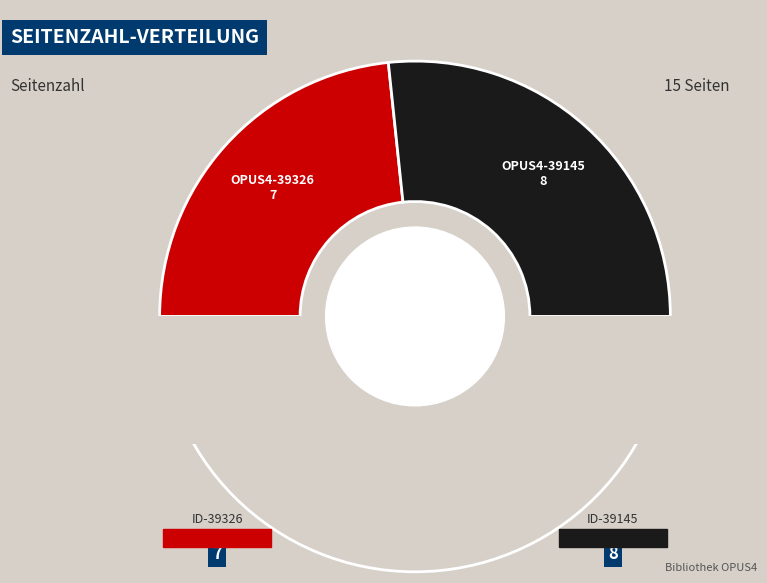

Between OPUS4-39145 and OPUS4-39326, which is larger?

OPUS4-39145